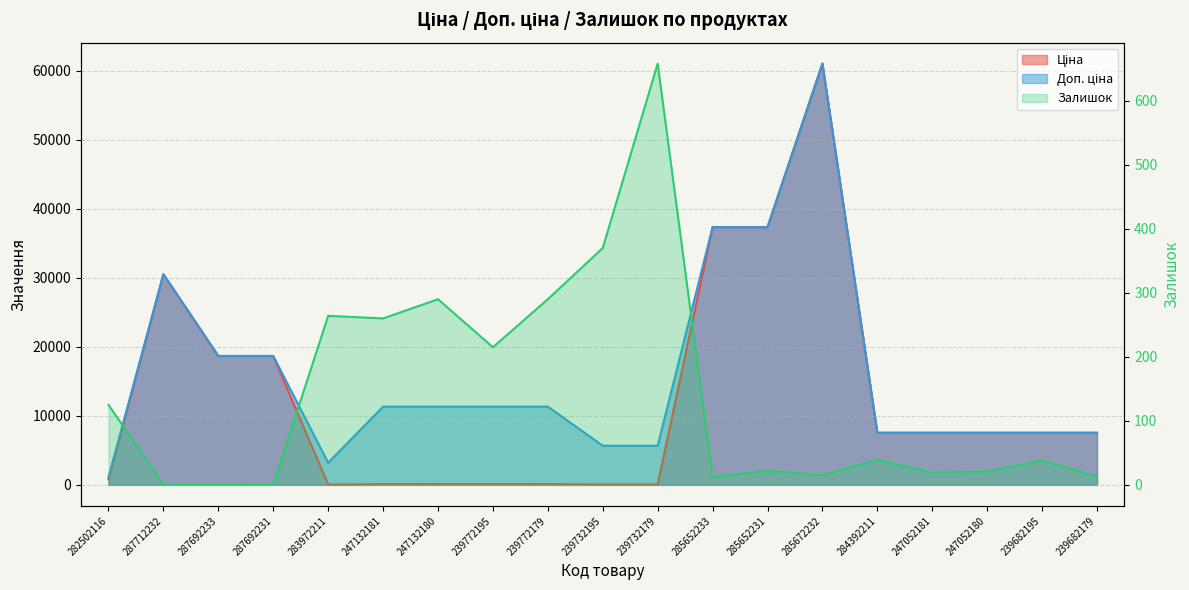

What is the sum of the Ціна values at 239732179 and 239732195?

113.3